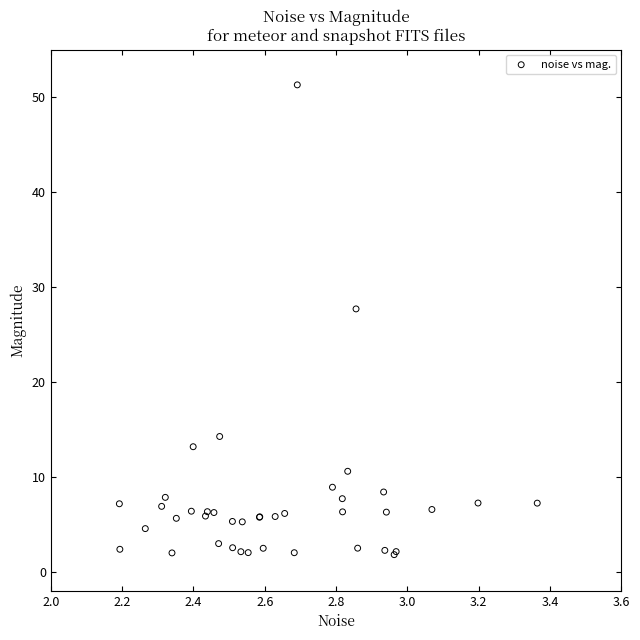

What Y value in the scatter plot is closest to 26?

27.7